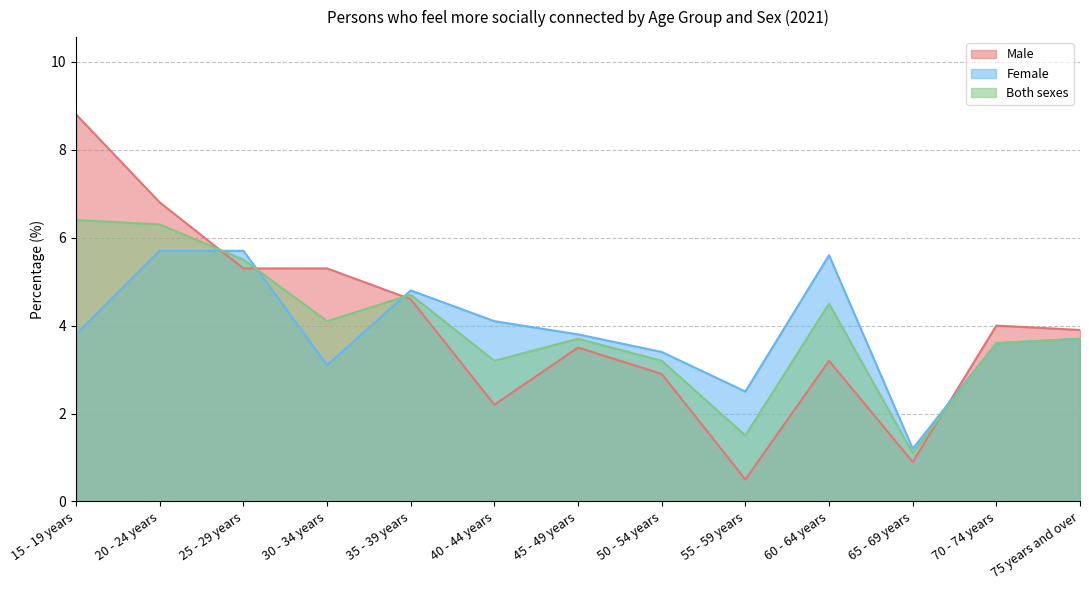

Which series changed the most between 20 - 24 years and 70 - 74 years?

Male